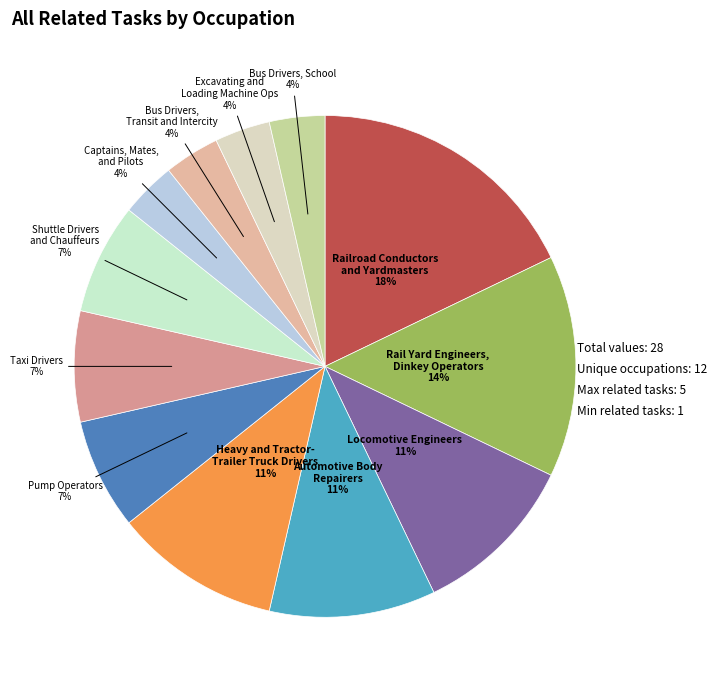

To the nearest percent, what is the difference between the largest and smallest slice percentages?

14%